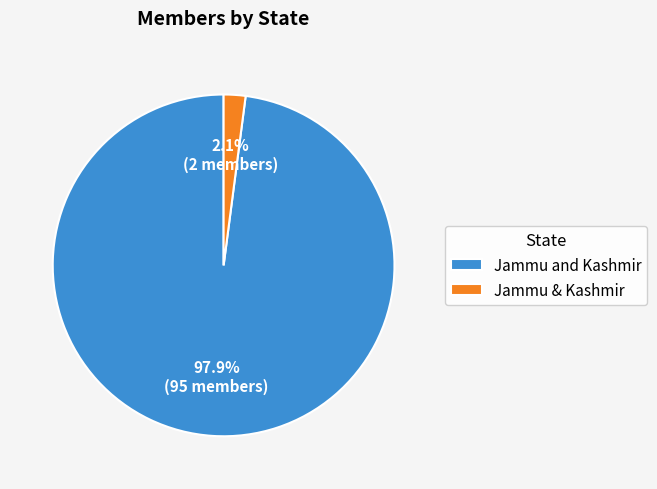

True or false: Jammu & Kashmir accounts for 2% of the total.

True